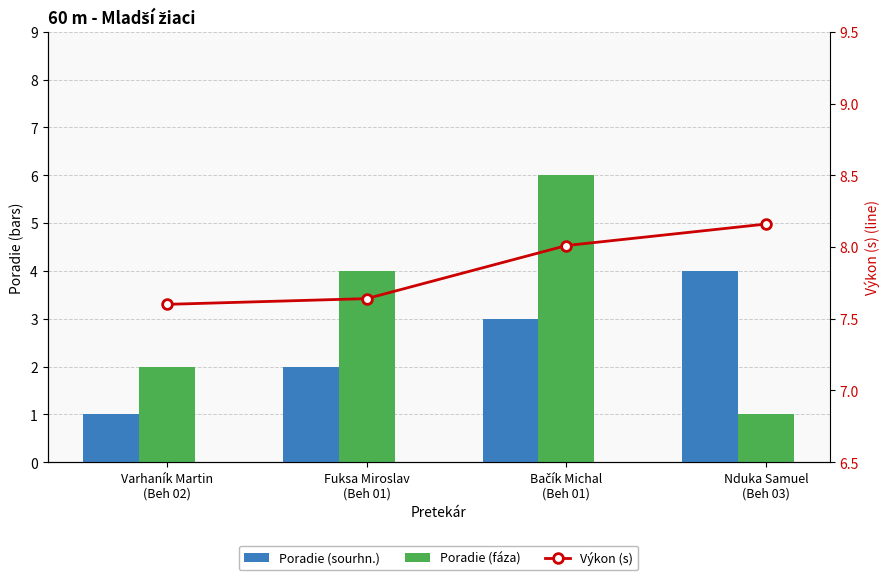

Reading left to right, transcribe all the data shown in this chart.

Poradie (sourhn.): Varhaník Martin
(Beh 02)=1.0	Fuksa Miroslav
(Beh 01)=2.0	Bačík Michal
(Beh 01)=3.0	Nduka Samuel
(Beh 03)=4.0
Poradie (fáza): Varhaník Martin
(Beh 02)=2.0	Fuksa Miroslav
(Beh 01)=4.0	Bačík Michal
(Beh 01)=6.0	Nduka Samuel
(Beh 03)=1.0
Výkon (s): Varhaník Martin
(Beh 02)=7.6	Fuksa Miroslav
(Beh 01)=7.6	Bačík Michal
(Beh 01)=8.0	Nduka Samuel
(Beh 03)=8.2